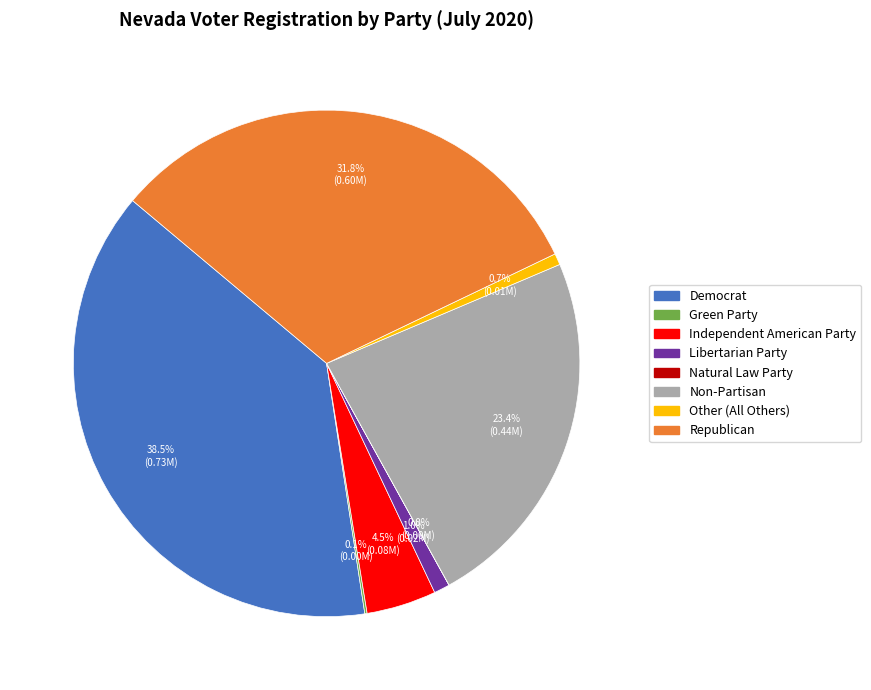

What percentage is NOT represented by Non-Partisan?

76.6%